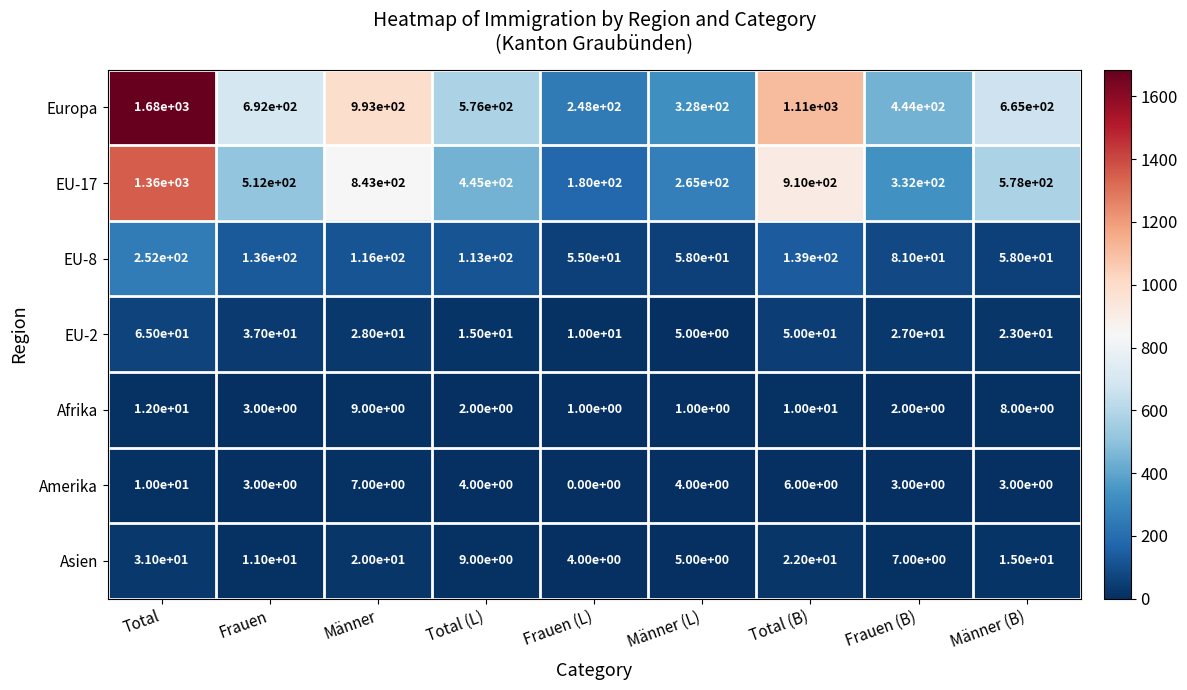

What is the greatest value displayed?

1680